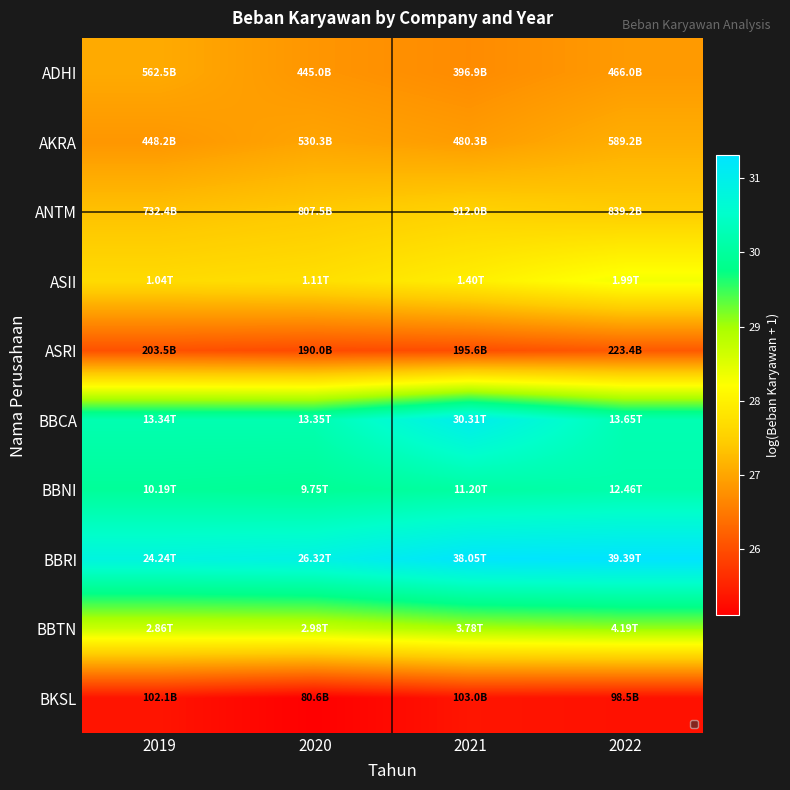

How many distinct data groups are displayed?

10